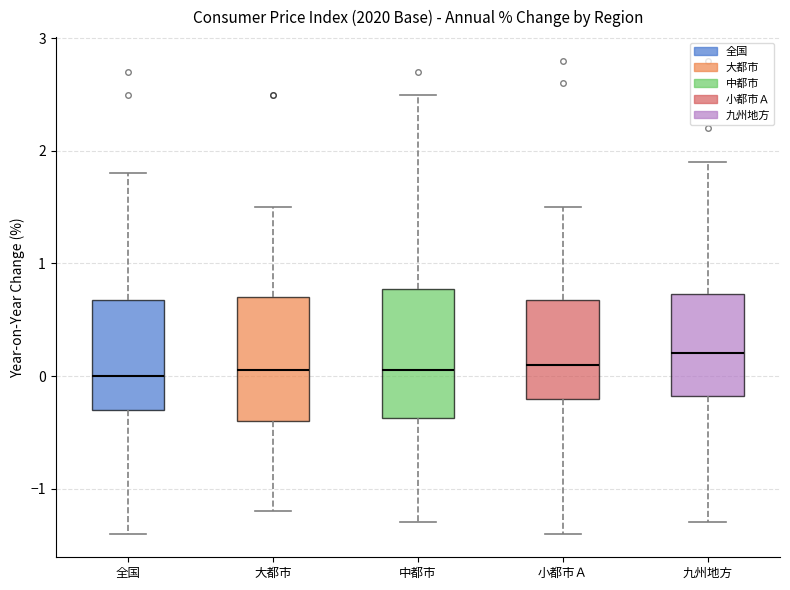

Reading left to right, read every box against the y-axis: the position of its median line, the range the box covers, and the ends of its whiskers. The values are not printed on the chart, so give them approximately, as read against the axis.

全国: median 0.0, box -0.3 to 0.7, whiskers -1.4 to 1.8
大都市: median 0.1, box -0.4 to 0.7, whiskers -1.2 to 1.5
中都市: median 0.1, box -0.4 to 0.8, whiskers -1.3 to 2.5
小都市Ａ: median 0.1, box -0.2 to 0.7, whiskers -1.4 to 1.5
九州地方: median 0.2, box -0.2 to 0.7, whiskers -1.3 to 1.9